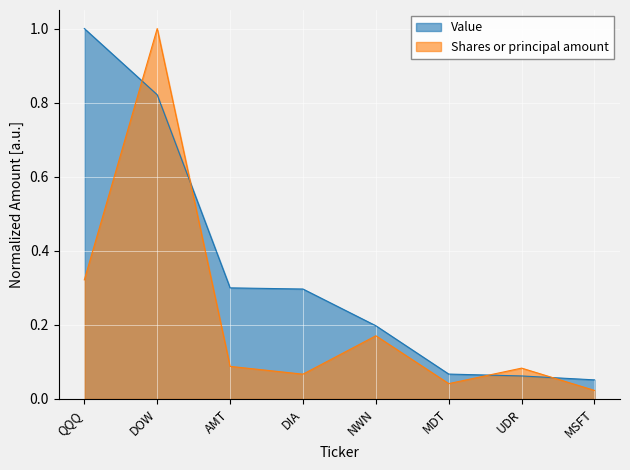

Which category has the highest value across all series?

QQQ